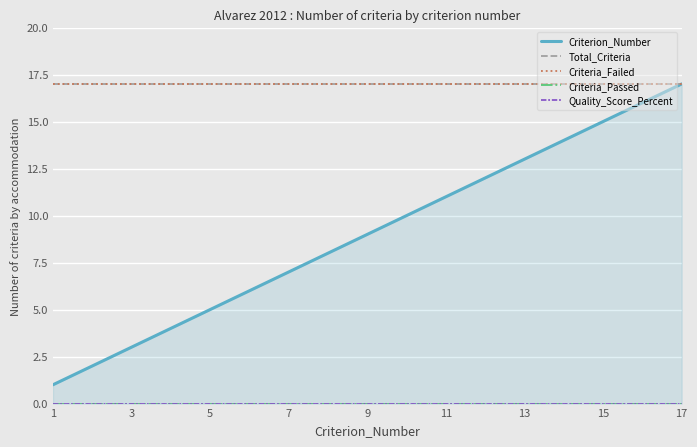

The value of Total_Criteria at 7 is 5. True or false?

False